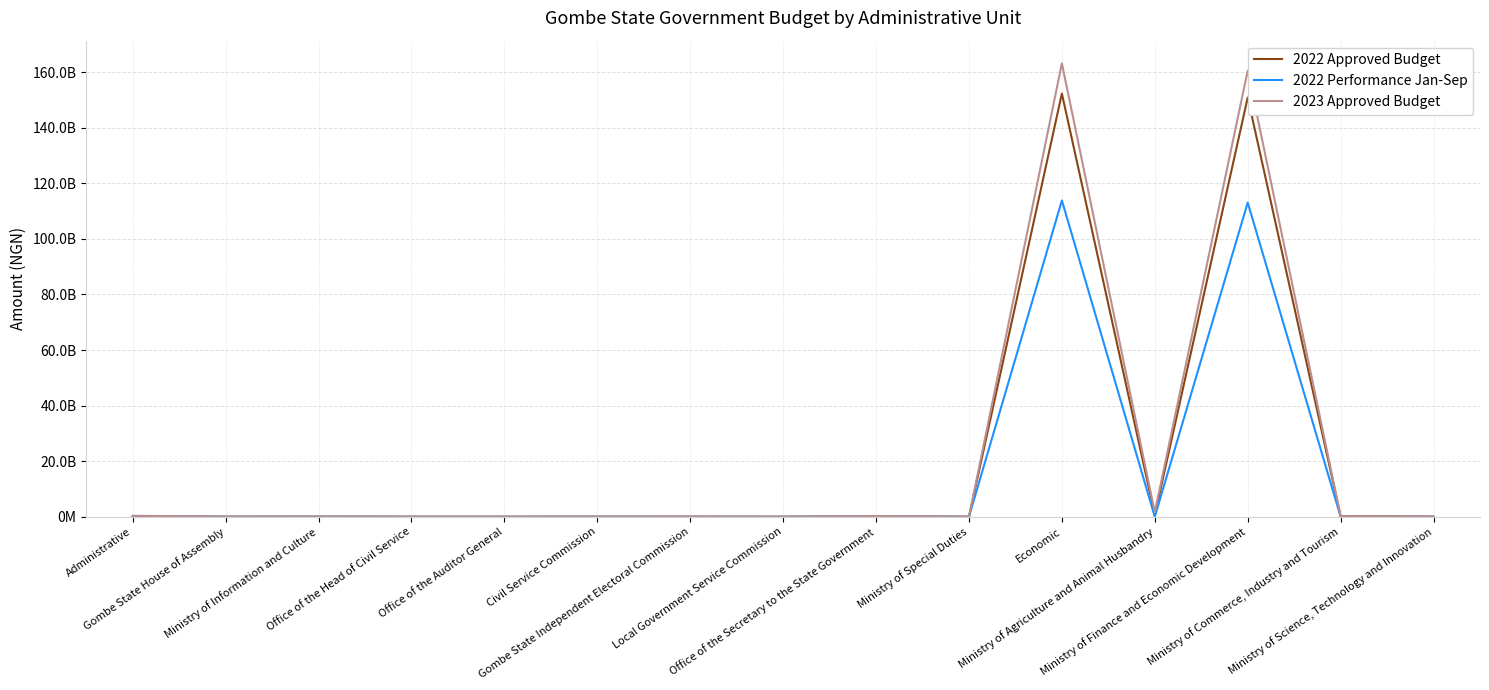

What are all the series names shown in the legend?

2022 Approved Budget, 2022 Performance Jan-Sep, 2023 Approved Budget